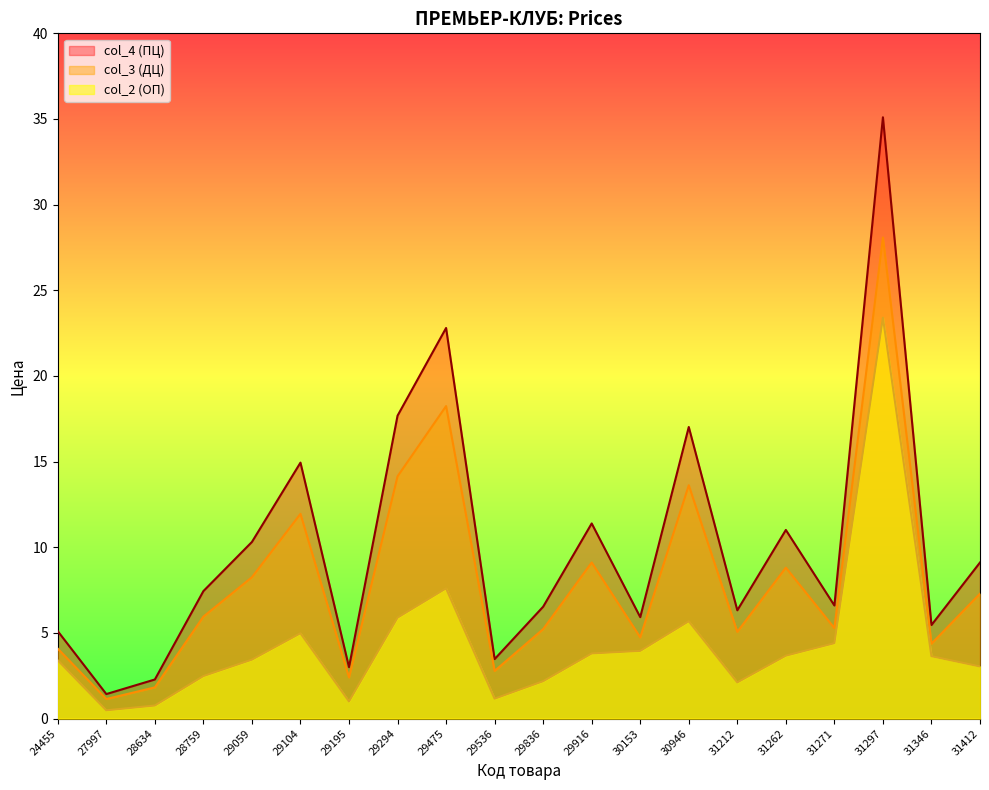

Rank the categories by col_2 value from lowest to highest.

27997, 28634, 29195, 29536, 31212, 29836, 28759, 31412, 24455, 29059, 31346, 31262, 29916, 30153, 31271, 29104, 30946, 29294, 29475, 31297